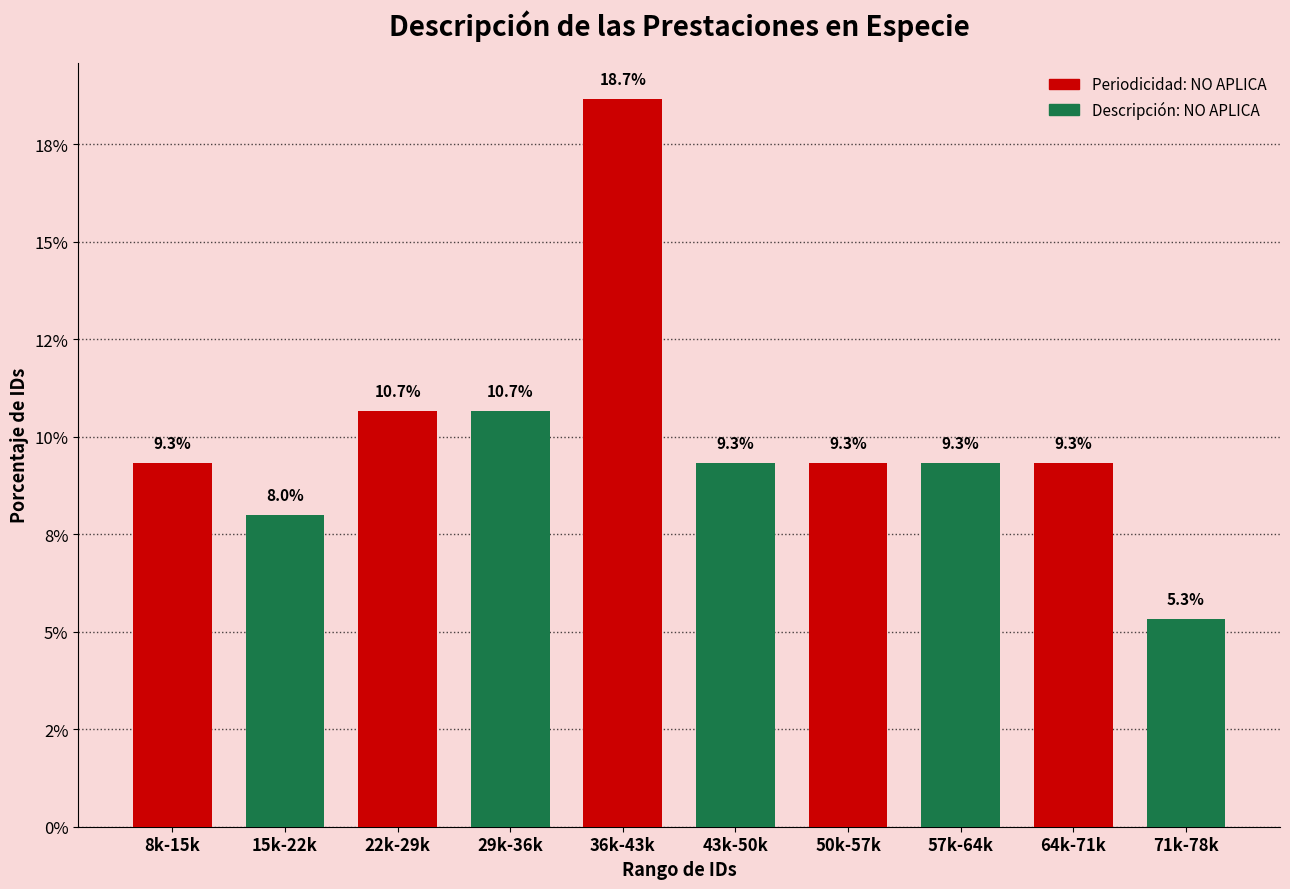

What is the label of the 10th bar from the right?

8k-15k